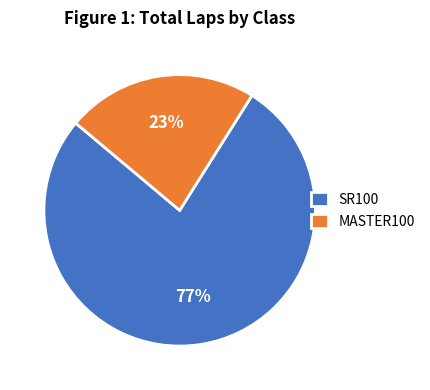

How many slices are in this pie chart?

2